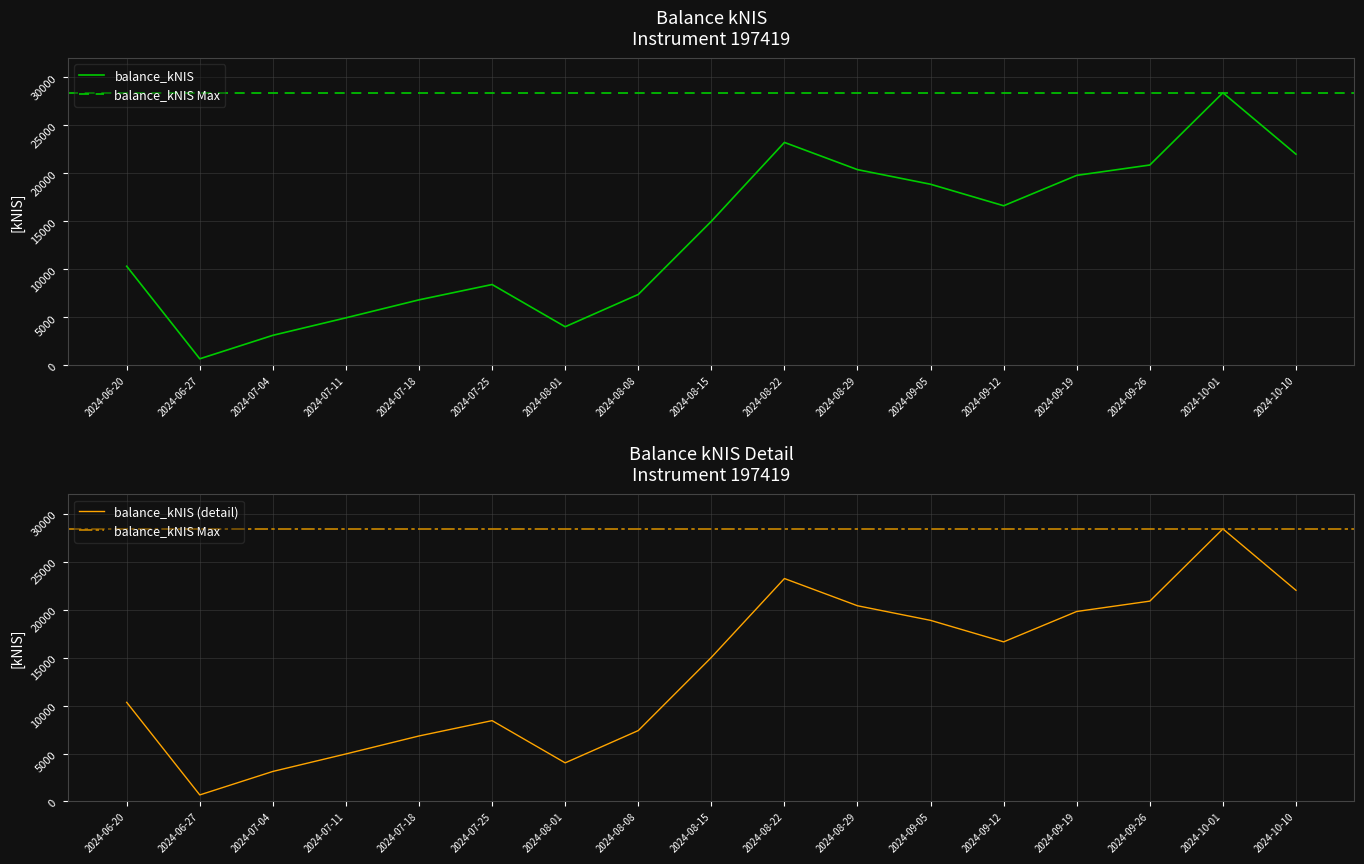

What is the value of the 17th point from the left?

22003.6